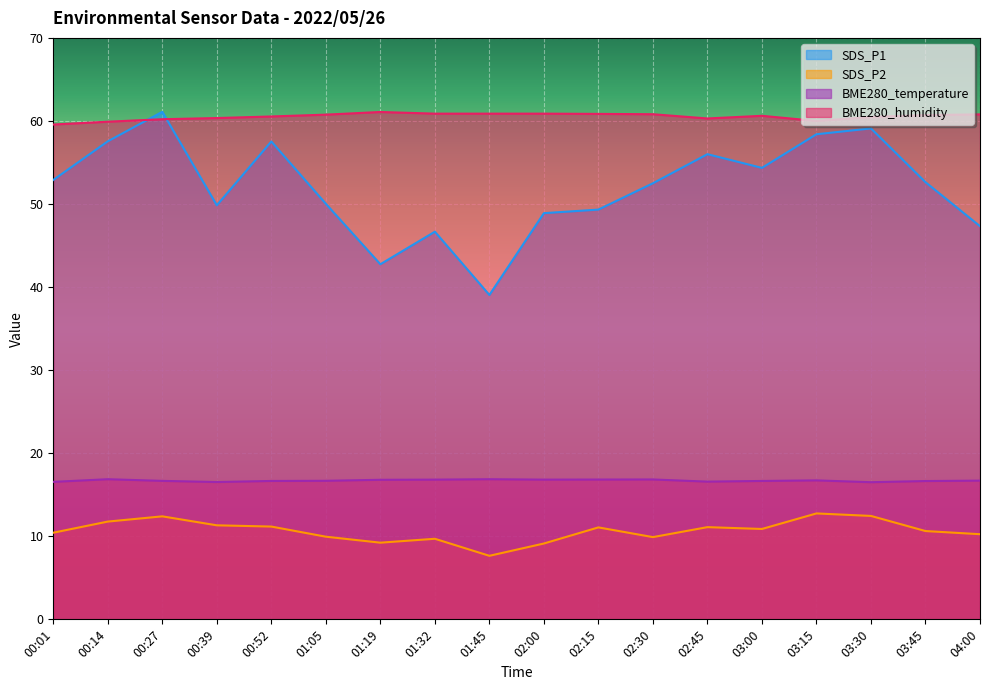

What is the label of the 8th point from the left?

01:32